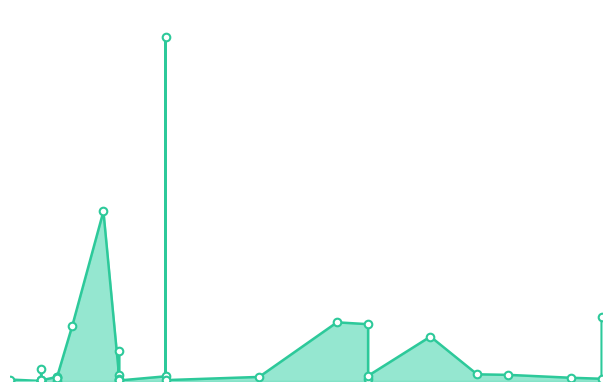

Which has a higher value, 2021-11-01 or 2021-11-28?

2021-11-28